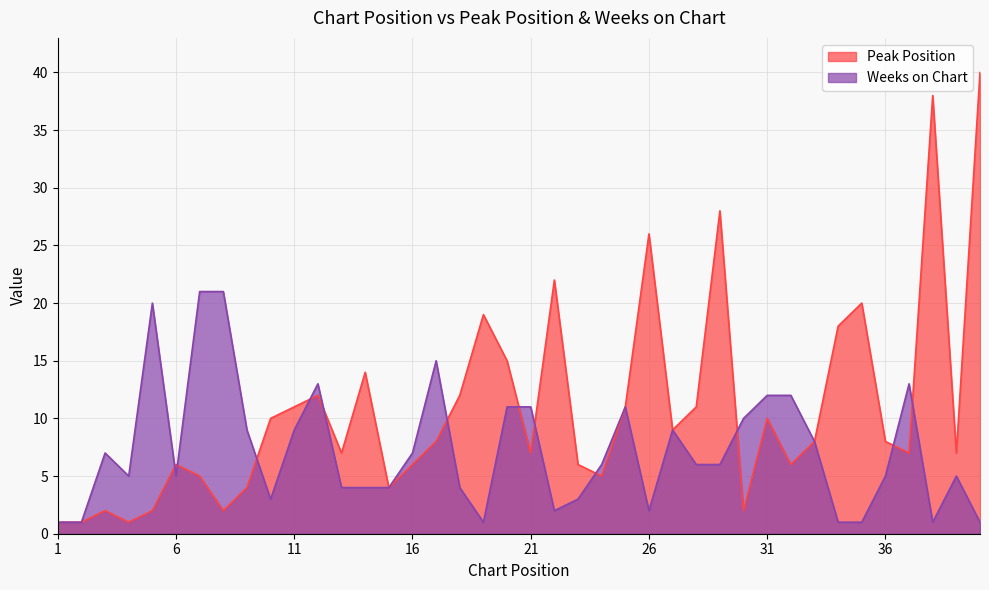

What is the difference between the Weeks on Chart values at 31 and 8?

9